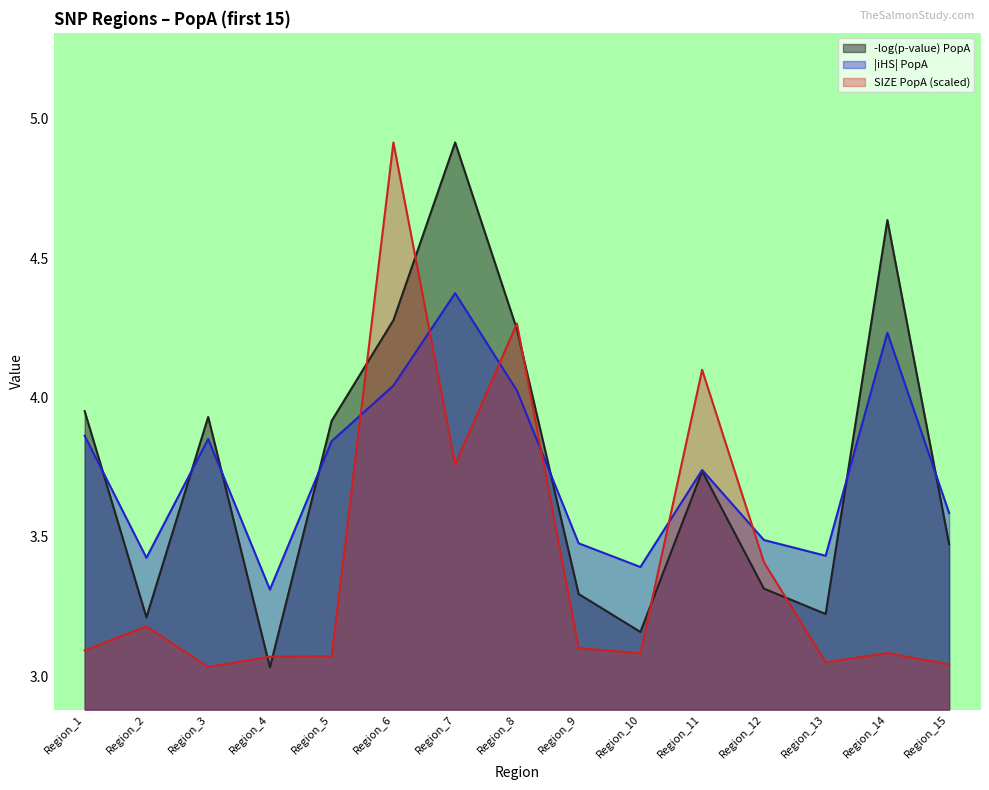

At which category is the sum across all series the highest?

Region_6